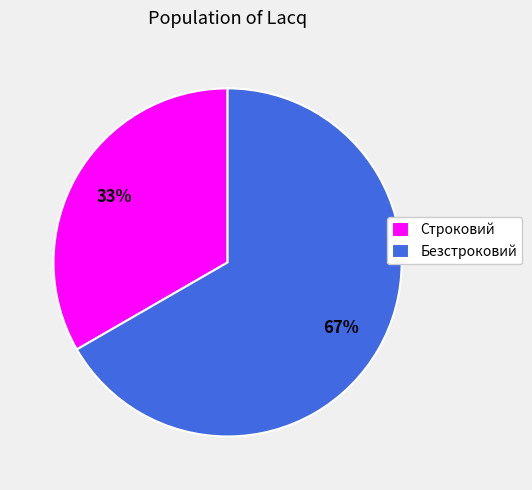

Is it true that Строковий is 33% of the pie?

True